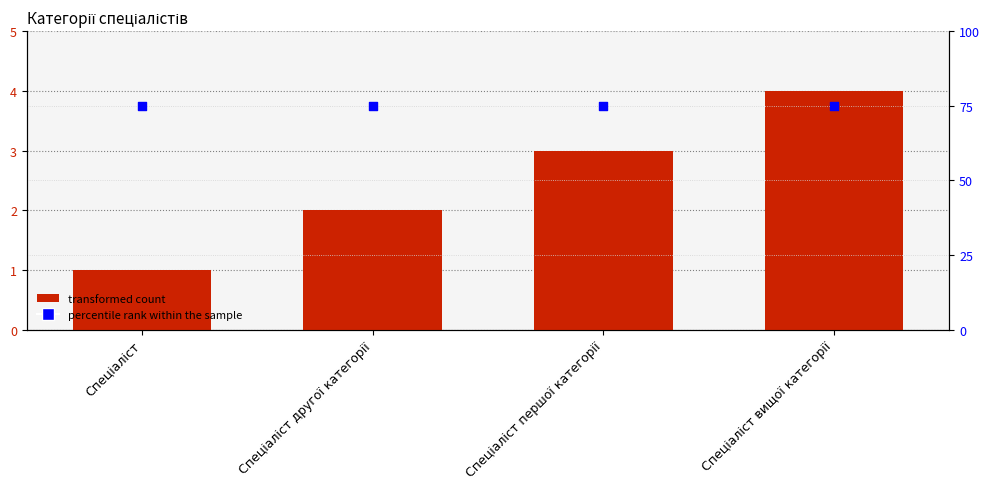

What is the total value across all series at Спеціаліст другої категорії?

77